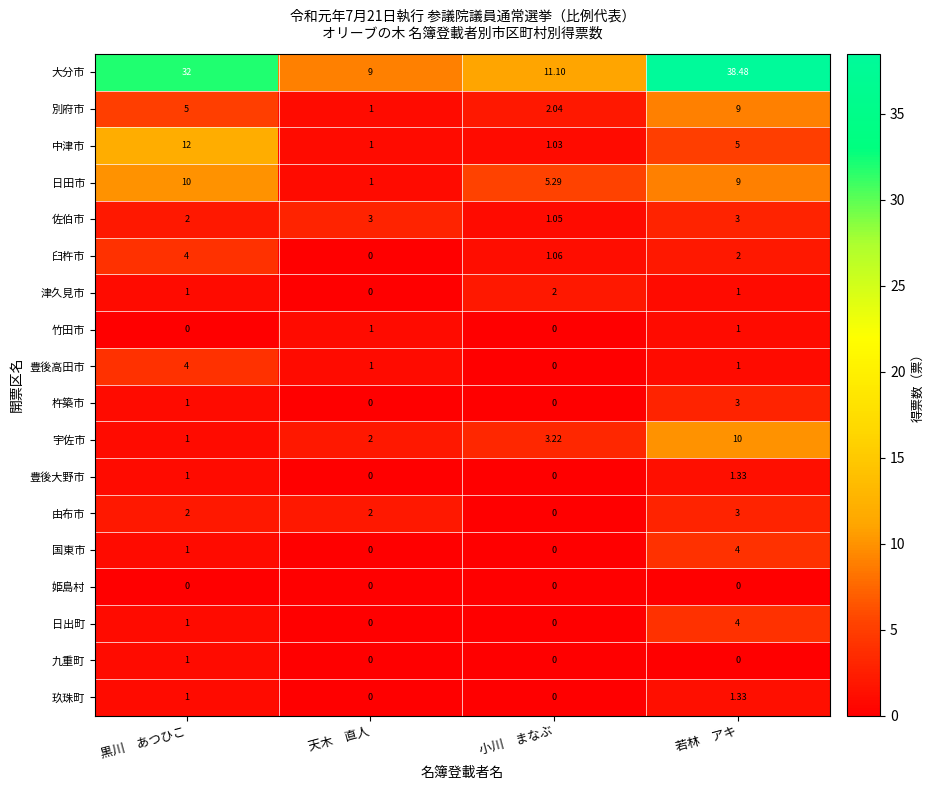

Rank the categories by 宇佐市 value from lowest to highest.

黒川　あつひこ, 天木　直人, 小川　まなぶ, 若林　アキ